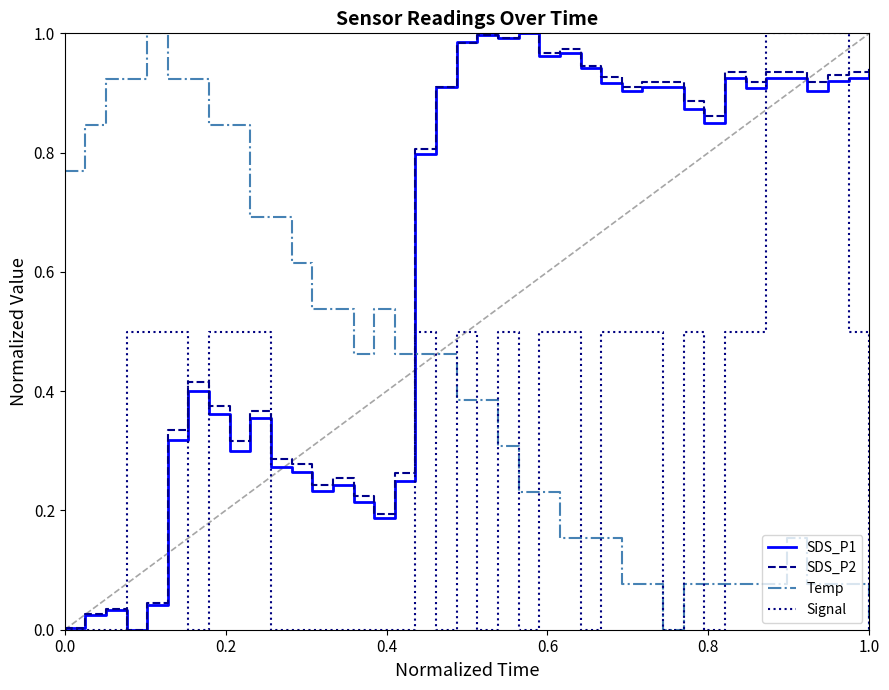

Which series ends up on top after the final intersection of Temp and SDS_P2?

SDS_P2